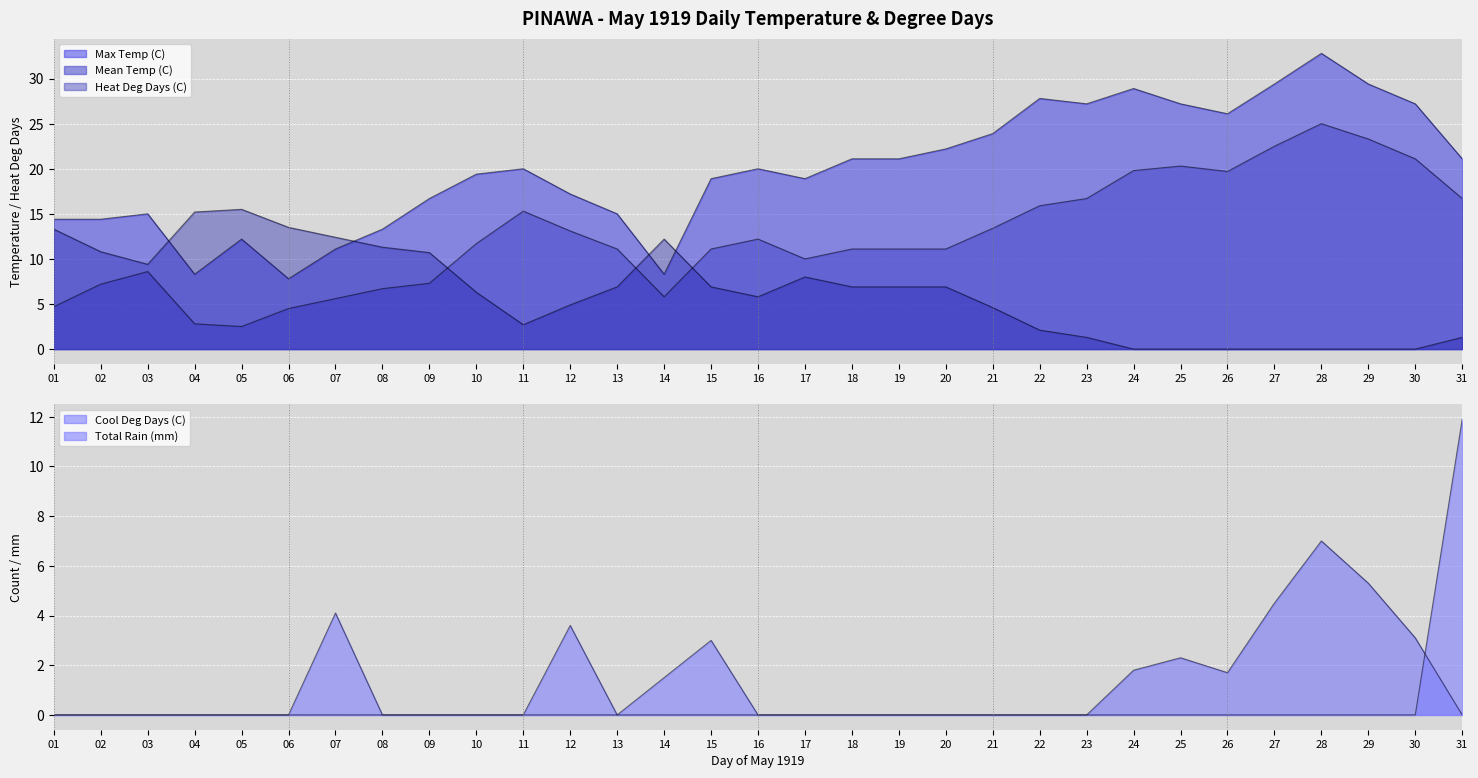

What is the sum of all Mean Temp (C) values?

387.9